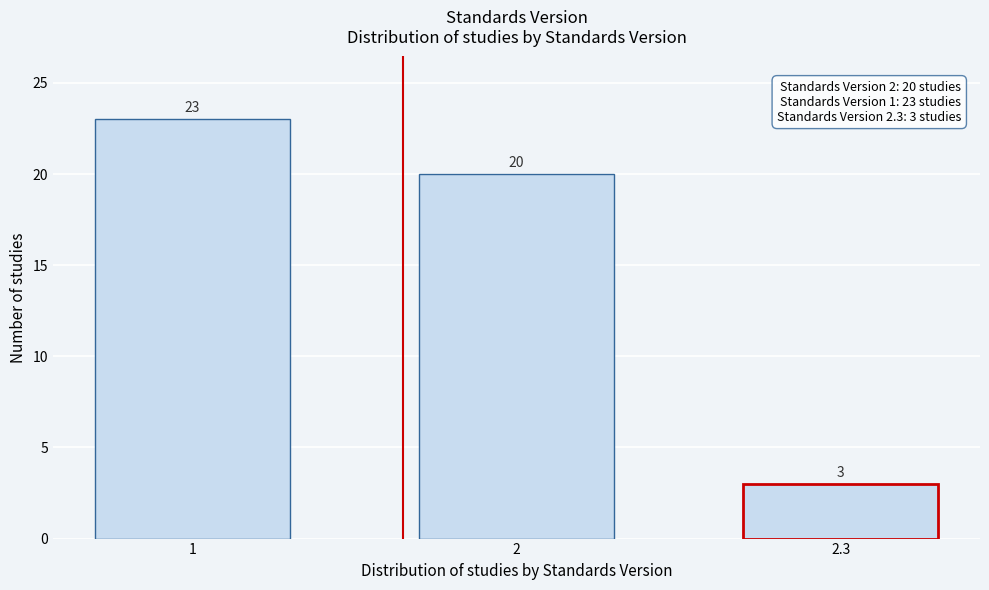

Reading right to left, what are all the values shown in this chart?

2.3=3	2=20	1=23